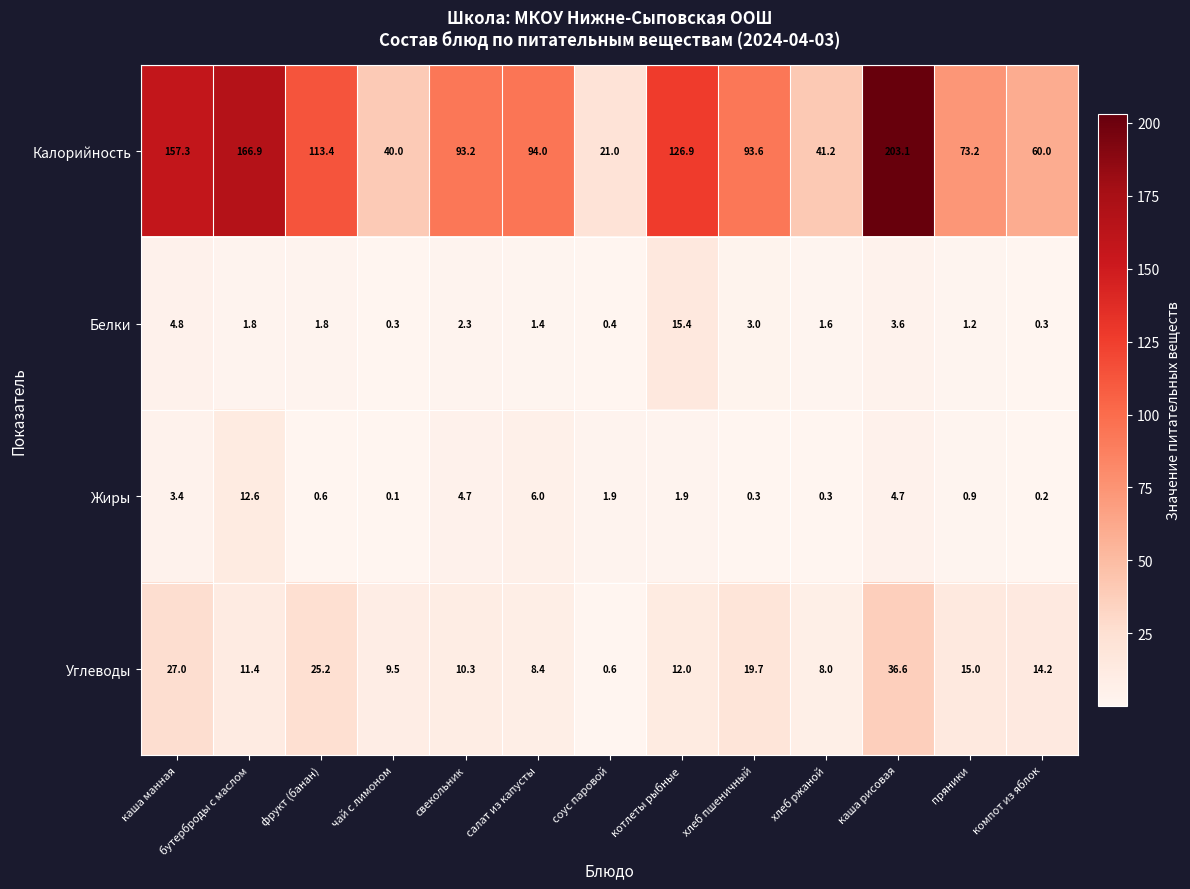

What is the difference between the Белки values at каша рисовая and бутерброды с маслом?

1.8